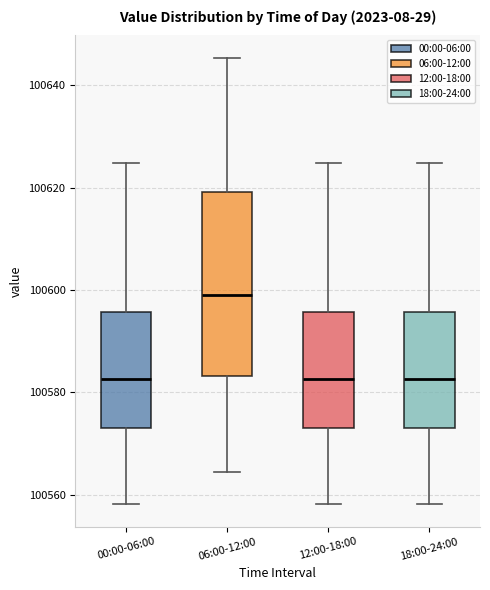

Which box is the tallest, from its lower edge to its upper edge?

06:00-12:00